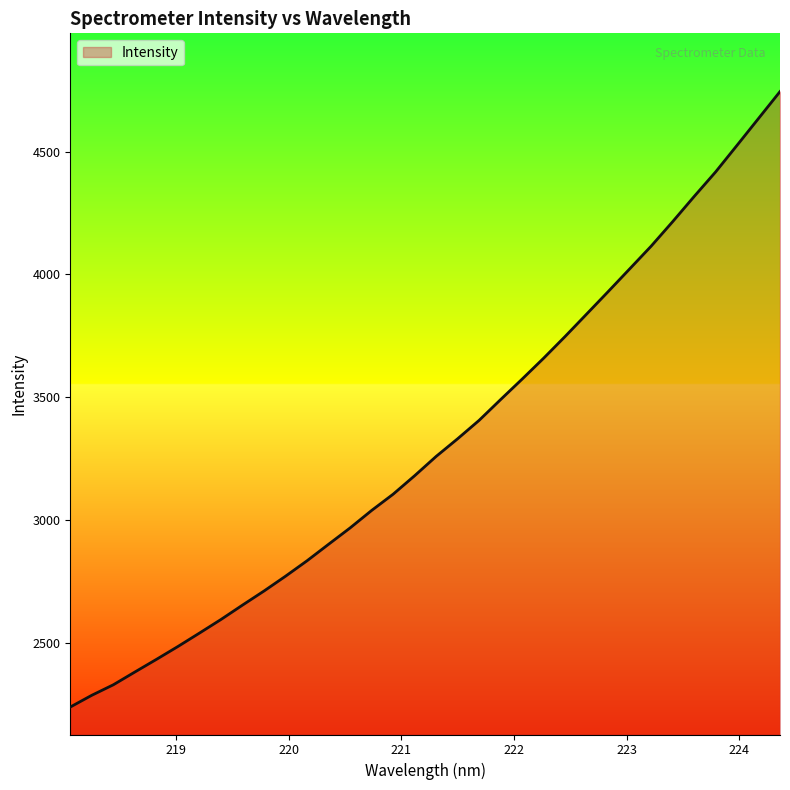

Count the number of categories in the chart.

34